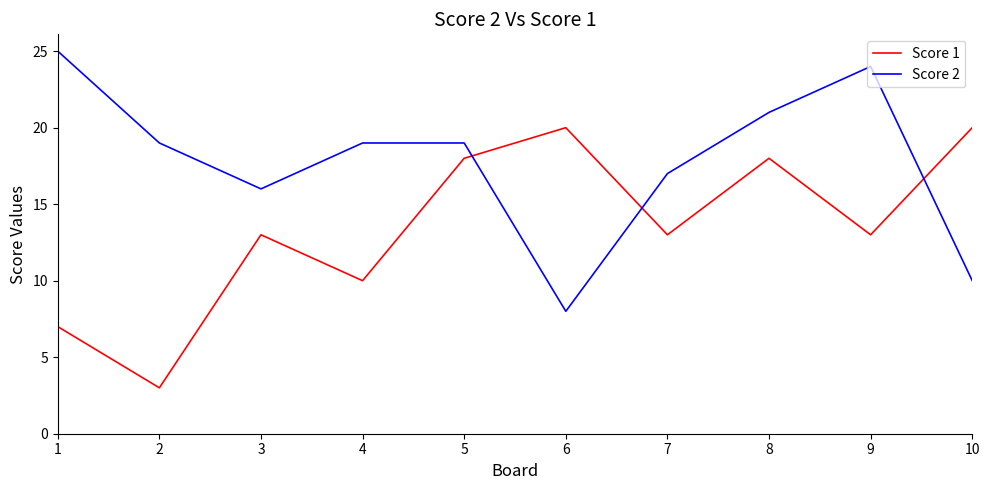

What value does the Score 1 series have at 8, to the nearest 5?

20